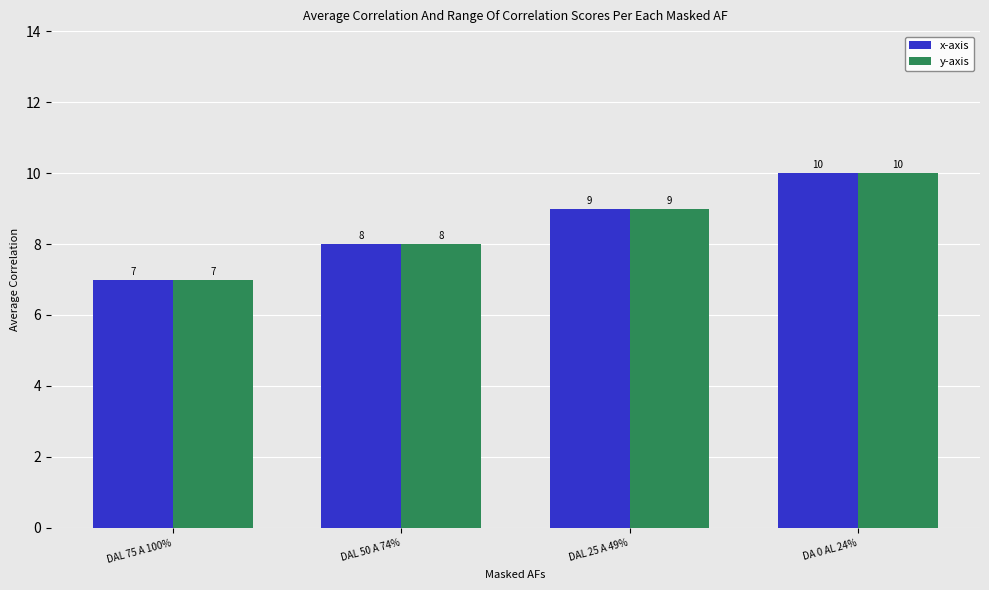

How many bars are there in each group?

2